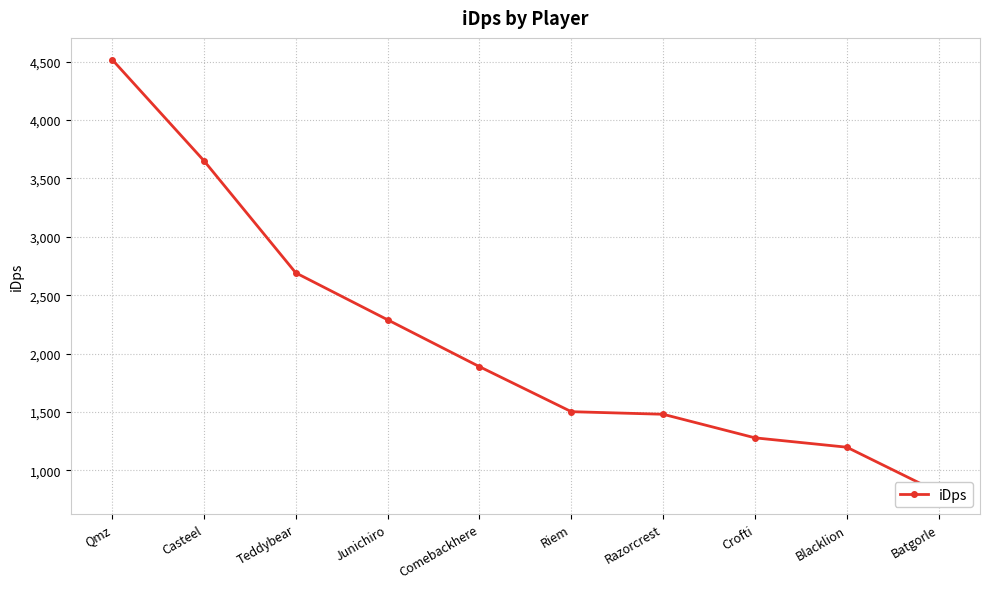

True or false: there are more than 0 points higher than both neighbors.

False